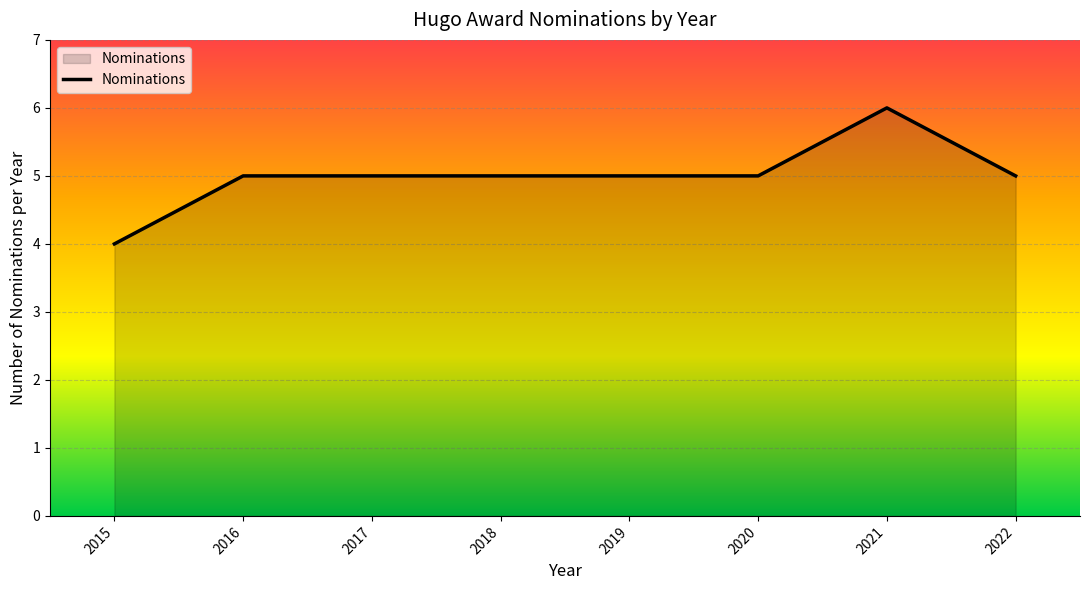

What is the ratio of the value at 2022 to the value at 2016?

1.0